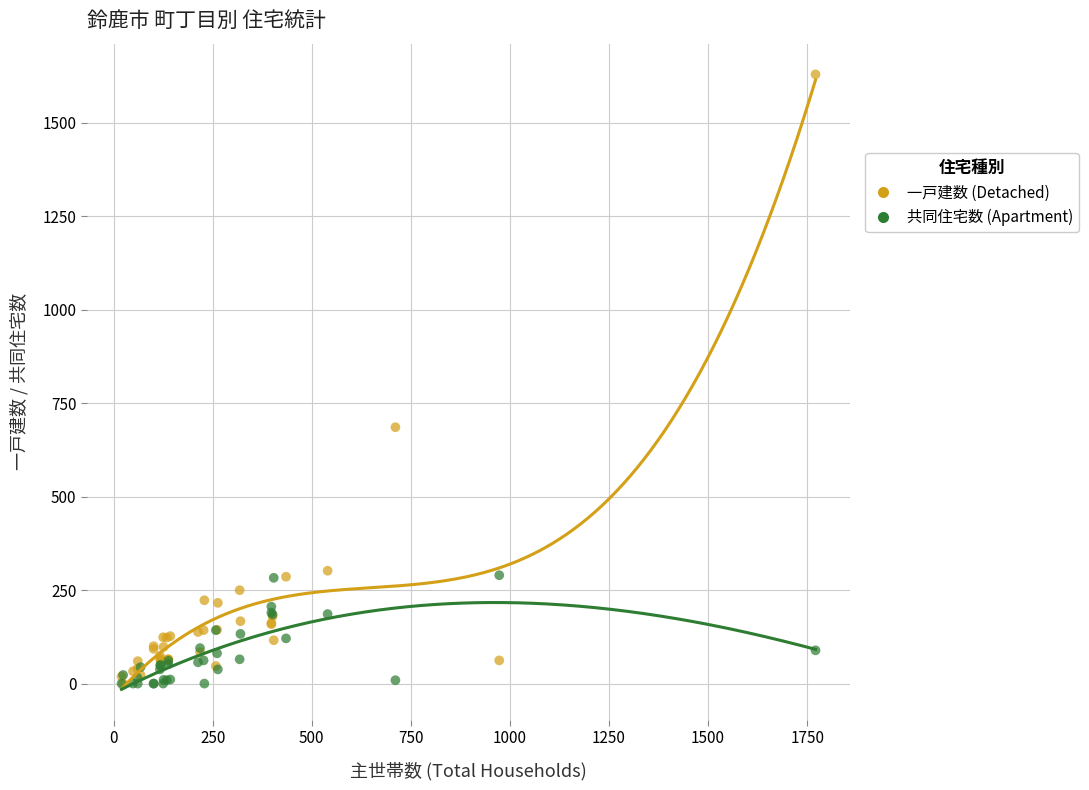

Across all series, what Y value is closest to 815?

686